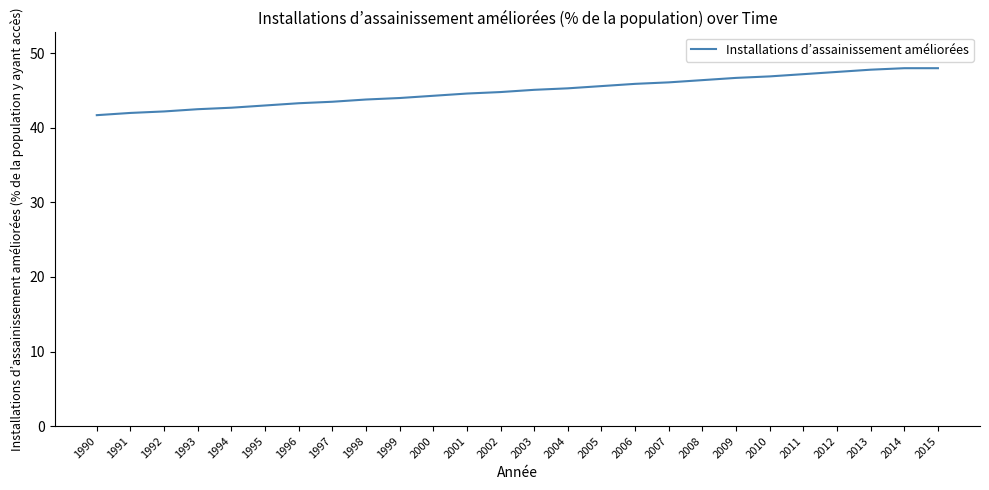

Count the number of categories in the chart.

26